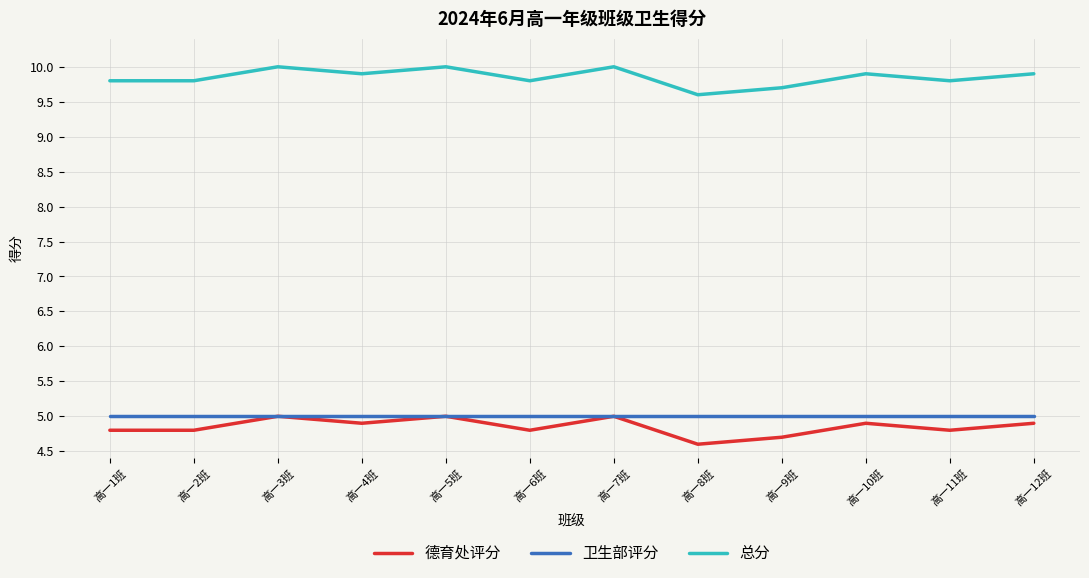

What is the minimum value shown in the chart?

4.6